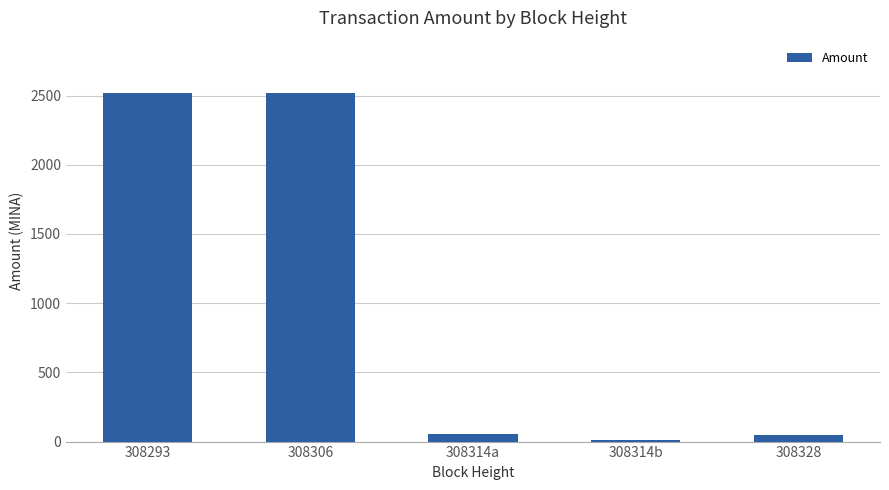

Reading left to right, what are all the values shown in this chart?

2518.8	2518.8	58.0	14.9	44.1